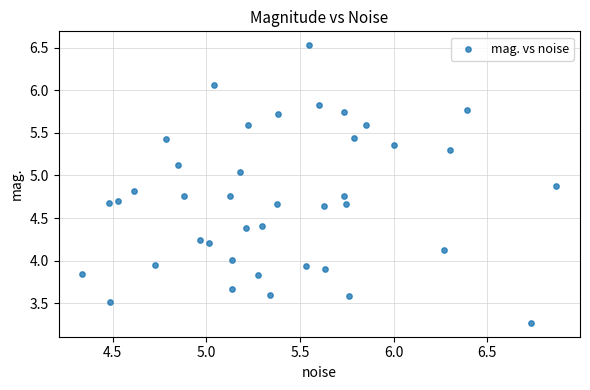

What is the range of Y values (max minus min)?

3.3